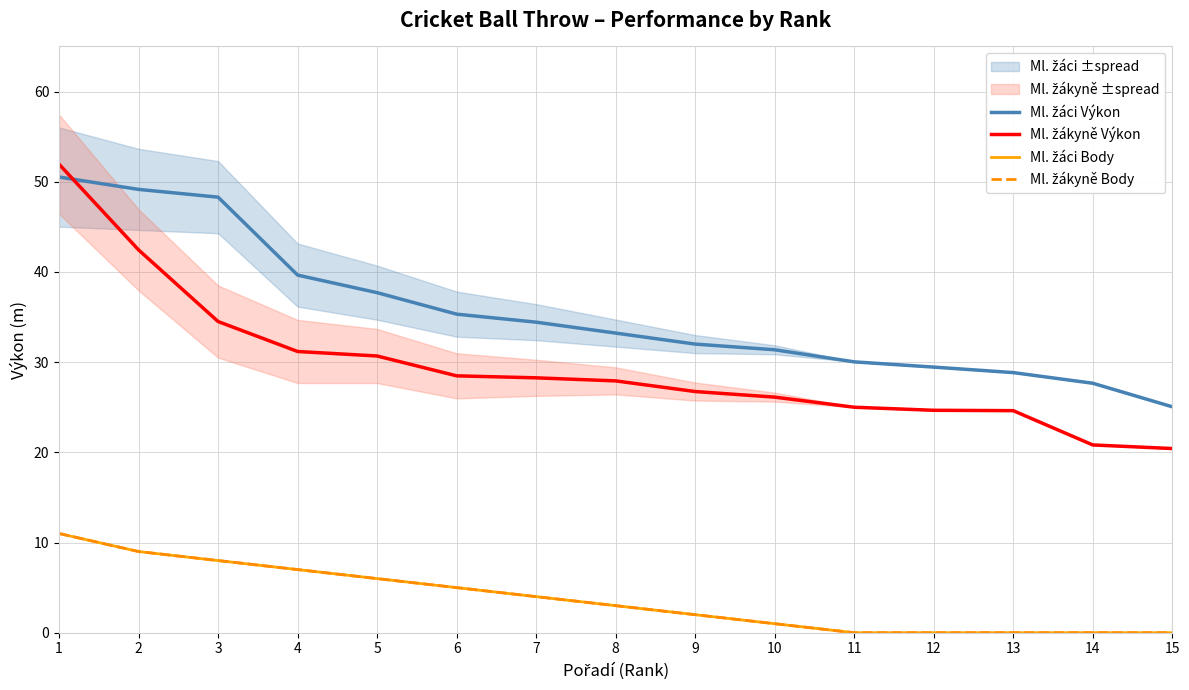

True or false: Ml. žáci Body and Ml. žákyně Výkon cross at least once.

False